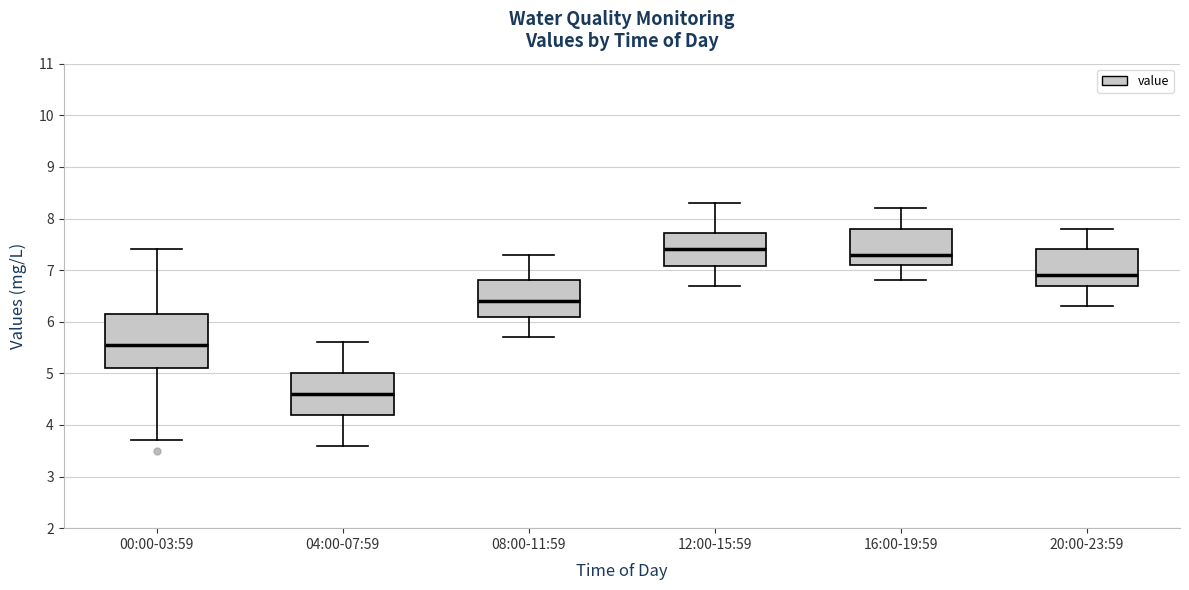

Reading left to right, transcribe this box plot: for each box, give where its median line is, the range the box spans, and where its two whiskers end, as read against the y-axis. The values are not printed on the chart, so give them approximately, as read against the axis.

00:00-03:59: median 5.6, box 5.1 to 6.2, whiskers 3.7 to 7.4
04:00-07:59: median 4.6, box 4.2 to 5.0, whiskers 3.6 to 5.6
08:00-11:59: median 6.4, box 6.1 to 6.8, whiskers 5.7 to 7.3
12:00-15:59: median 7.4, box 7.1 to 7.7, whiskers 6.7 to 8.3
16:00-19:59: median 7.3, box 7.1 to 7.8, whiskers 6.8 to 8.2
20:00-23:59: median 6.9, box 6.7 to 7.4, whiskers 6.3 to 7.8